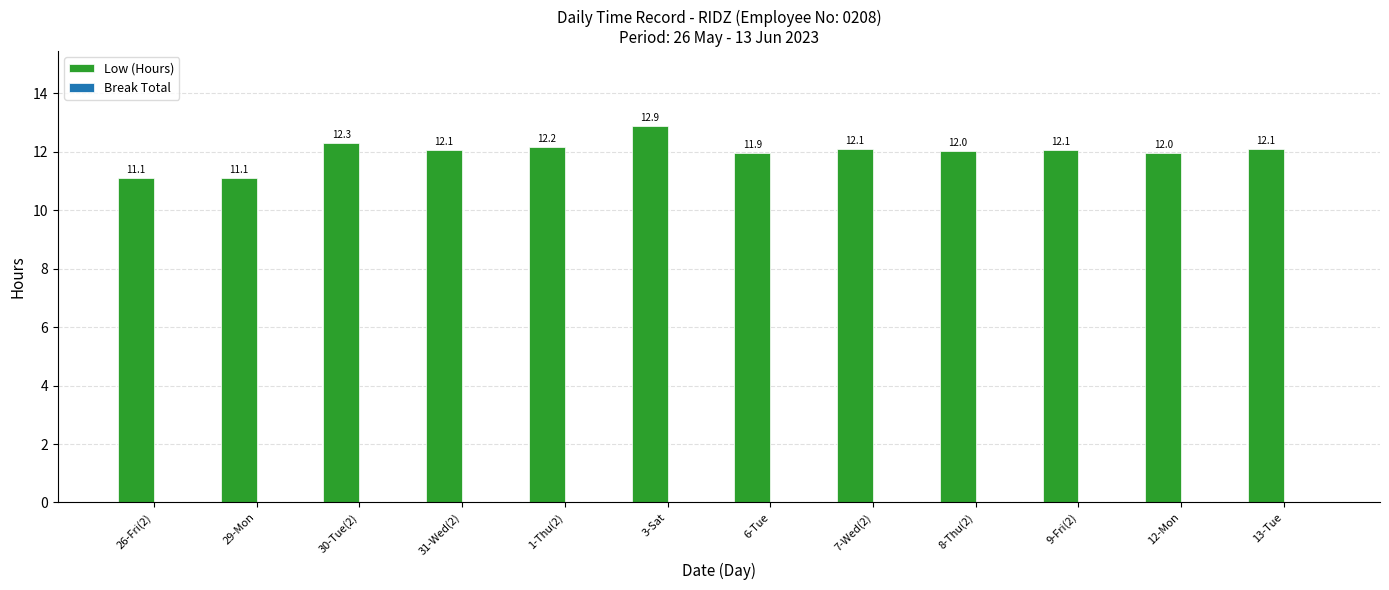

What is the change in value from 3-Sat to 7-Wed(2)?

-0.8